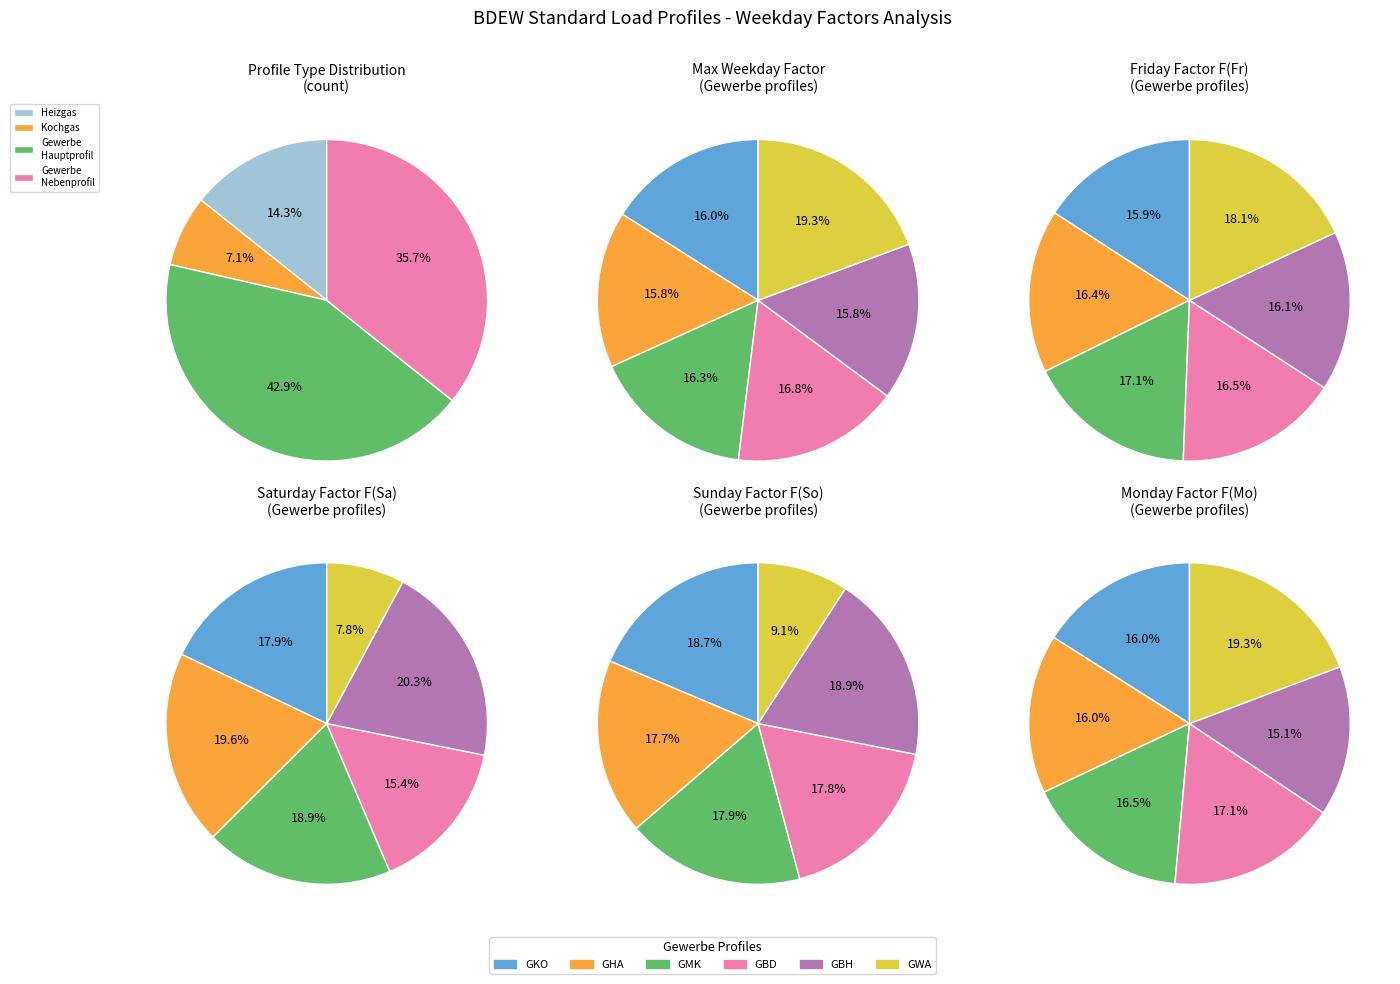

Is it true that Gewerbe_Hauptprofil is 62% of the pie?

False